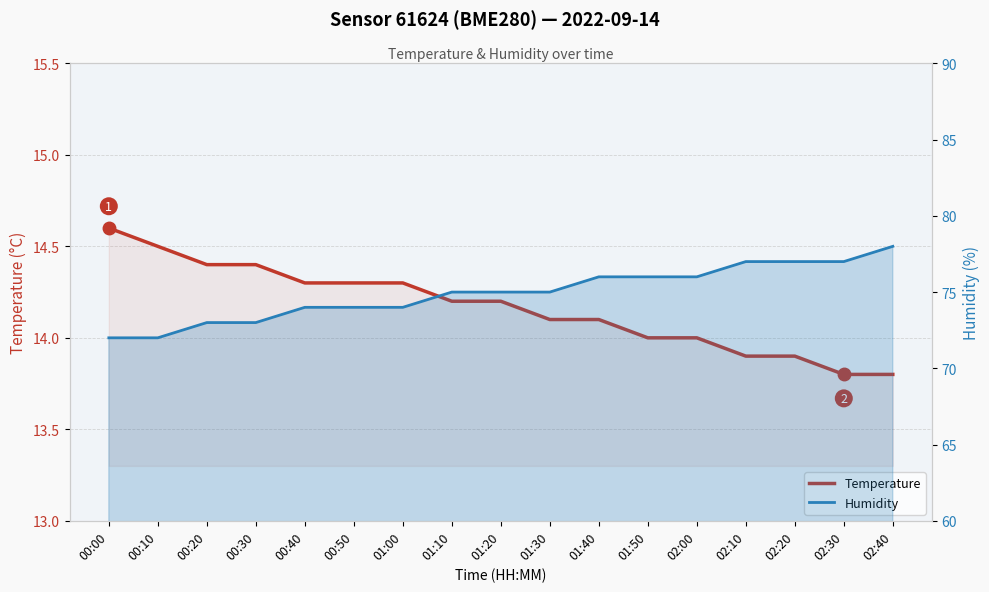

True or false: temperature and humidity intersect in this chart.

False